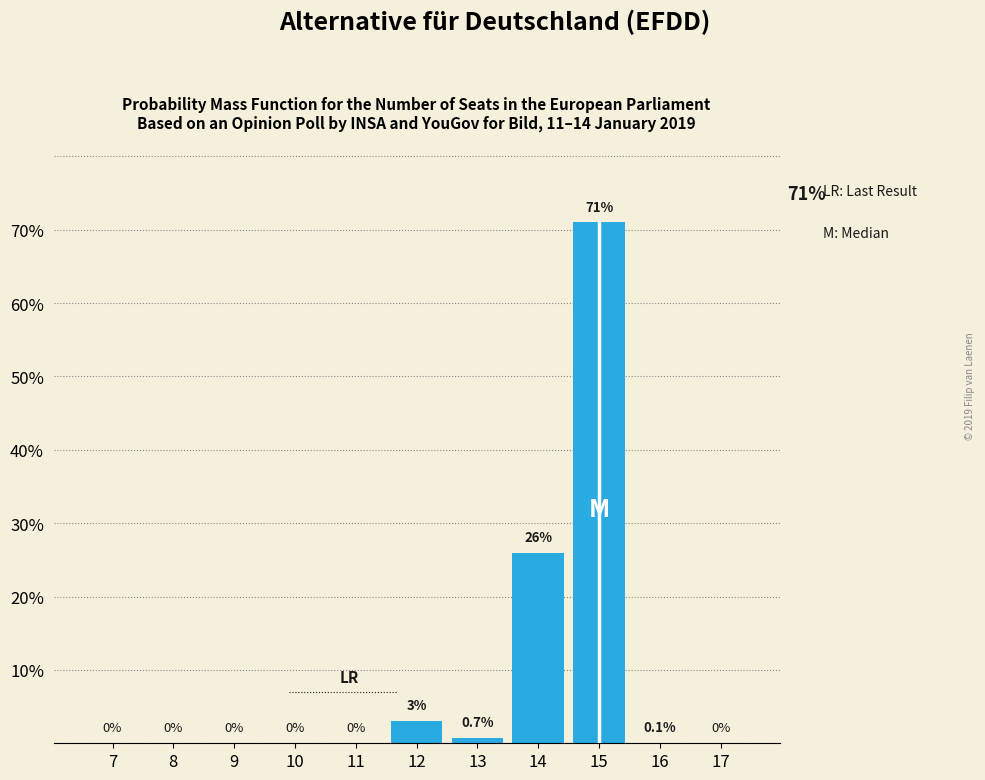

Reading left to right, what are all the values shown in this chart?

7=0.0	8=0.0	9=0.0	10=0.0	11=0.0	12=3.0	13=0.7	14=26.0	15=71.0	16=0.1	17=0.0